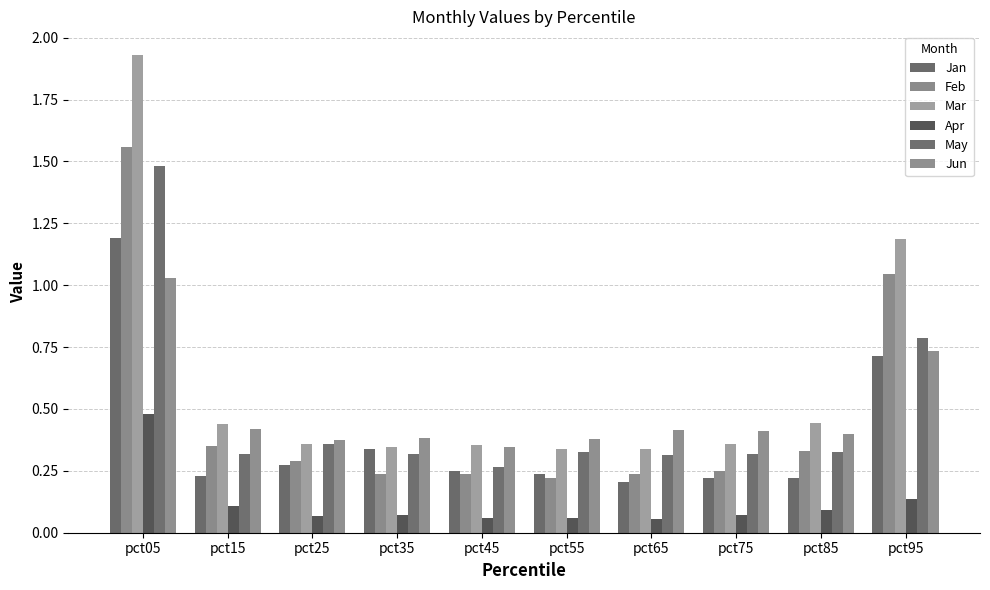

Is it true that Mar equals 0.6 at pct25?

False